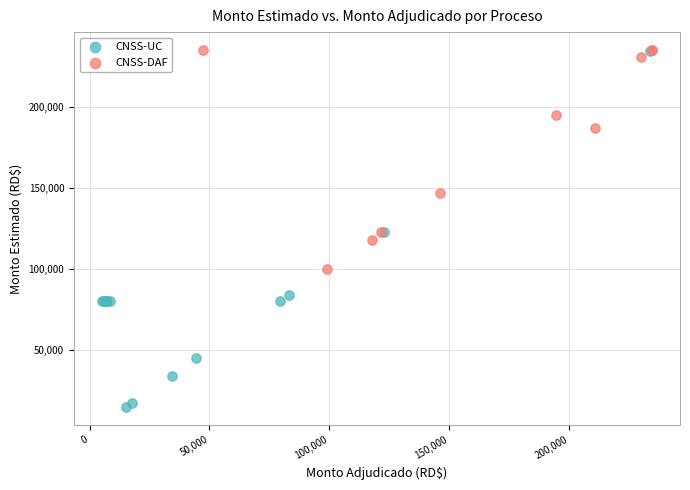

Which series reaches the minimum Y coordinate?

CNSS-UC